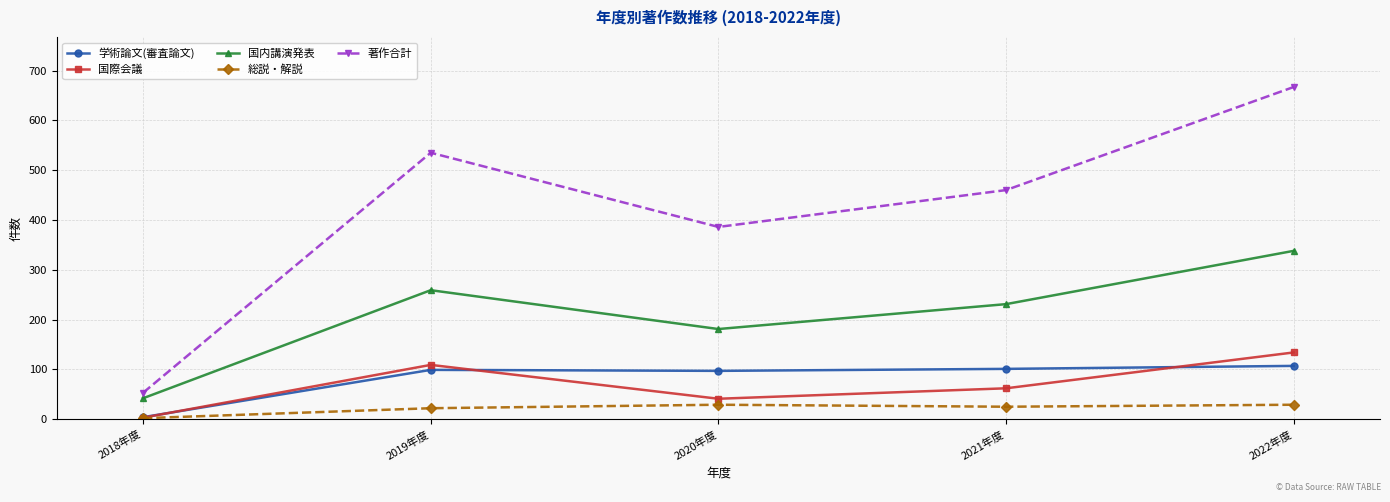

What is the label of the 4th point from the right?

2019年度